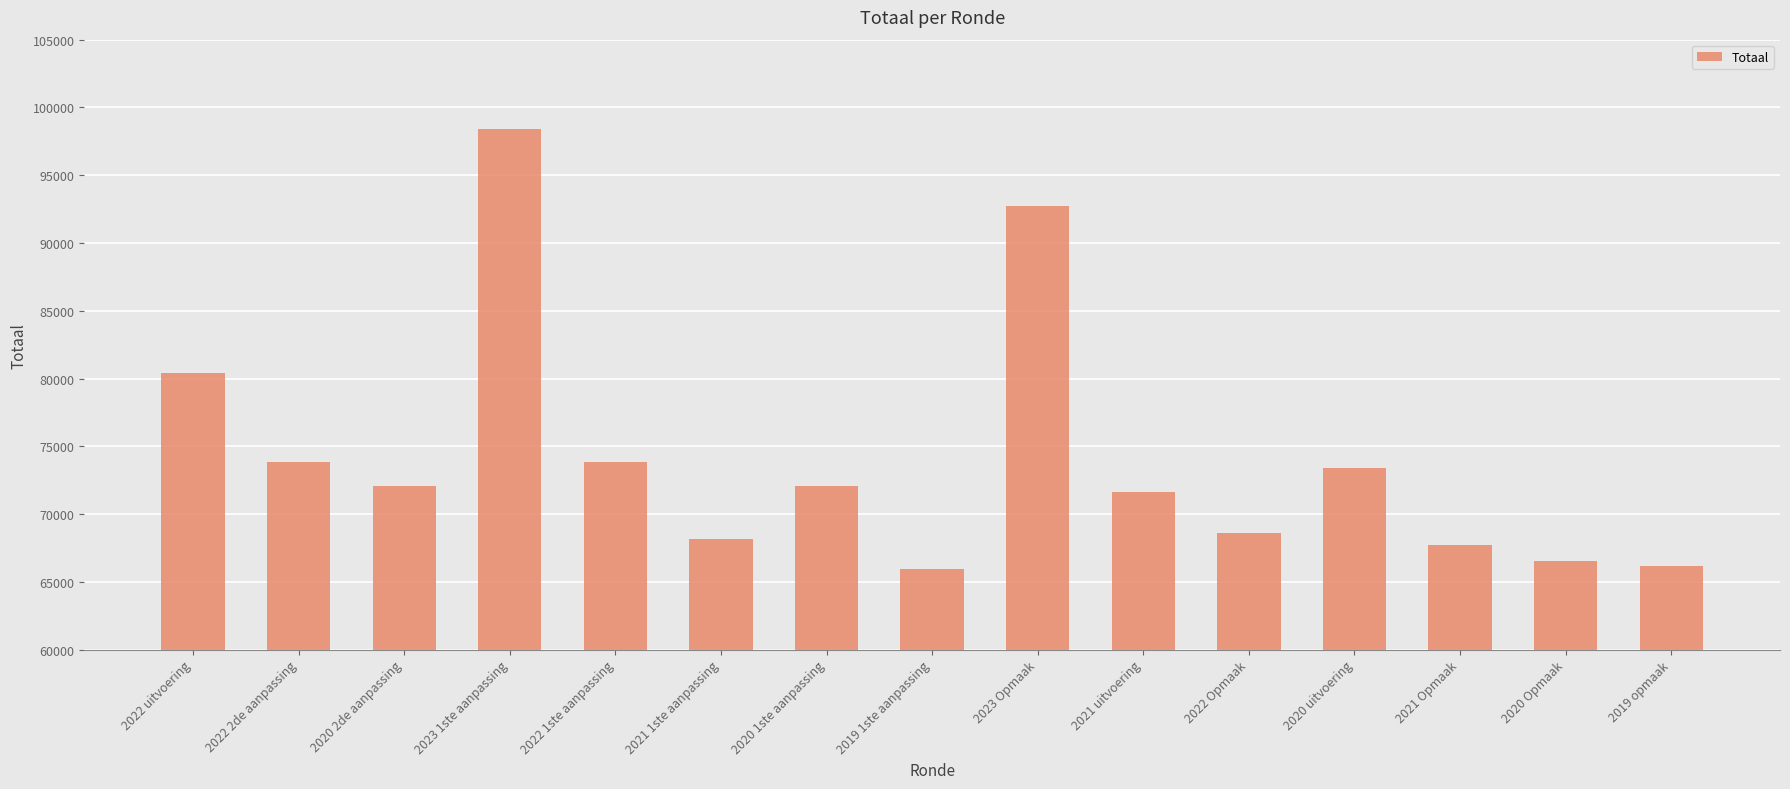

Are the bars grouped side by side (vs. stacked)?

No